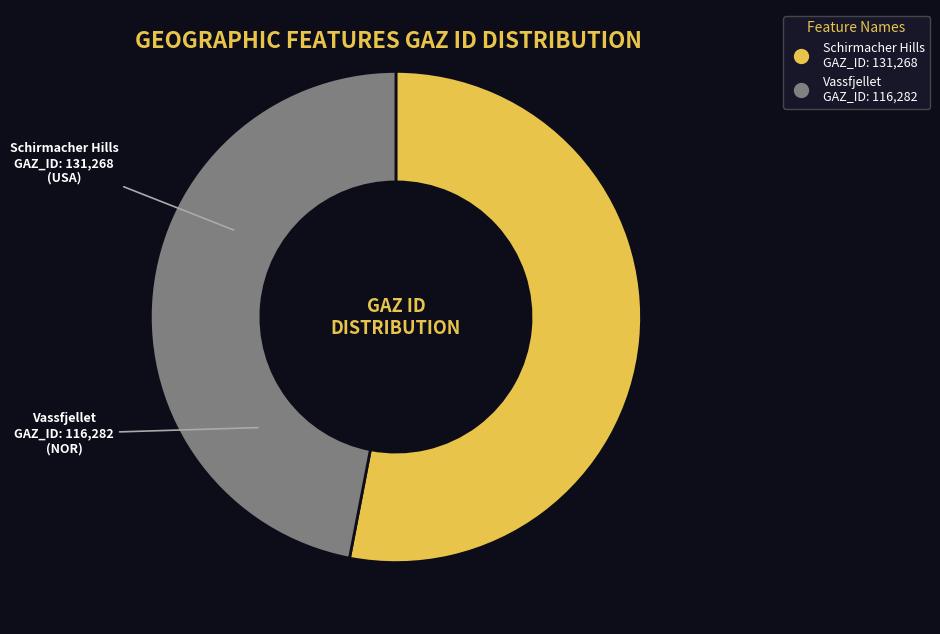

Does Schirmacher Hills represent more than half of the total?

Yes